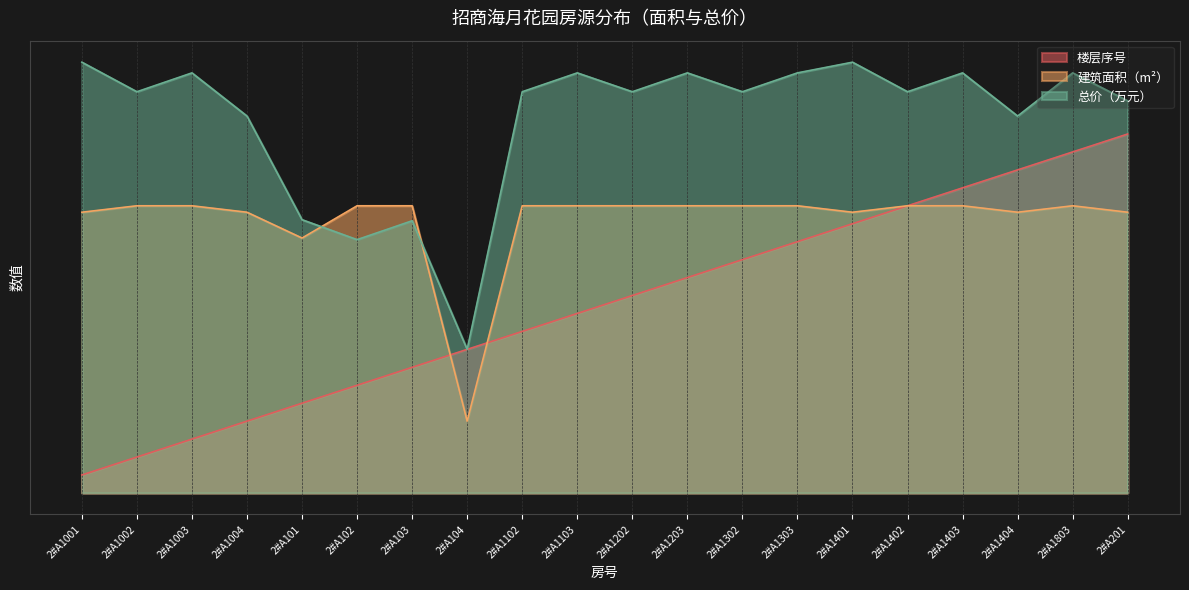

What is the sum of all 总价（万元） values?

1041.4